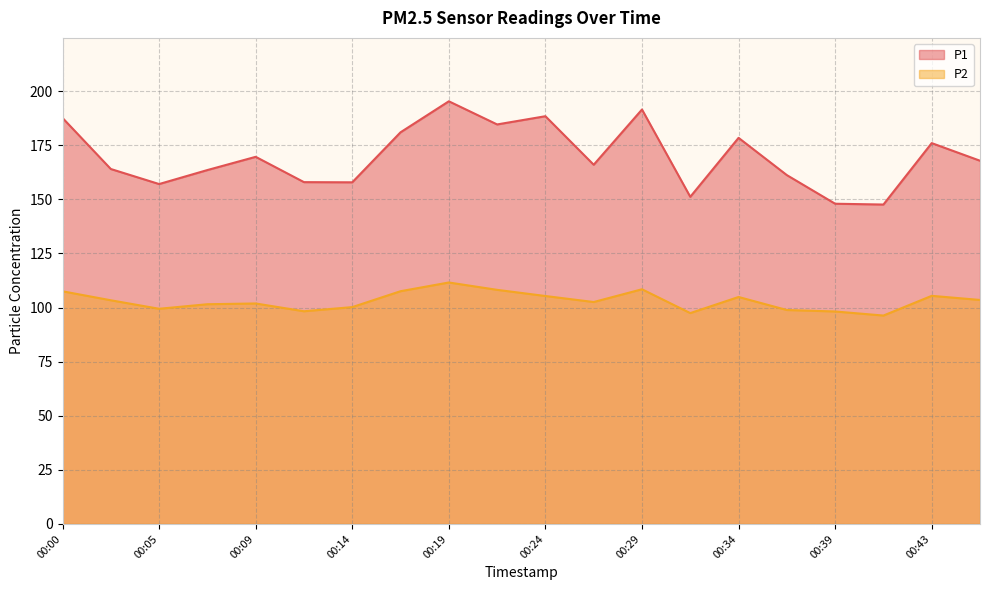

How many lines are shown in the chart?

2